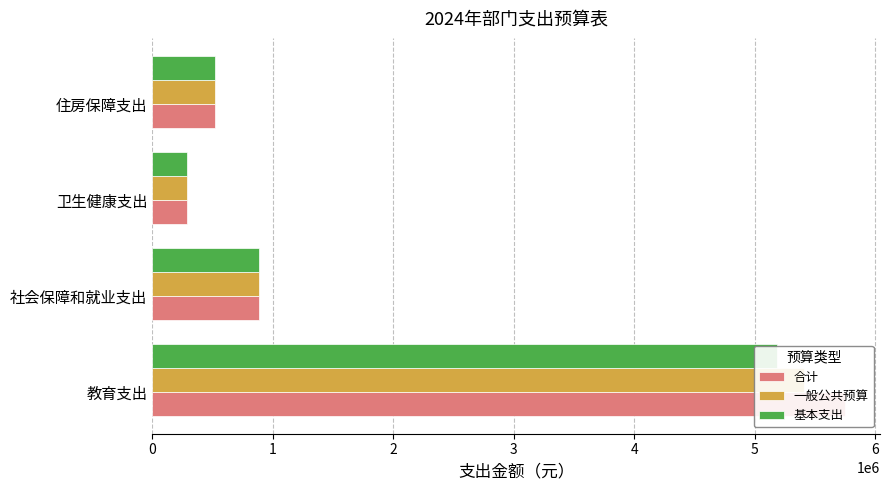

How many bars are there in each group?

3